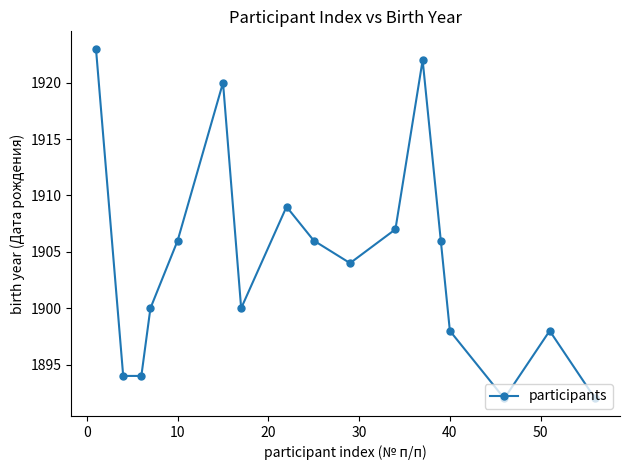

What is the average value?

1904